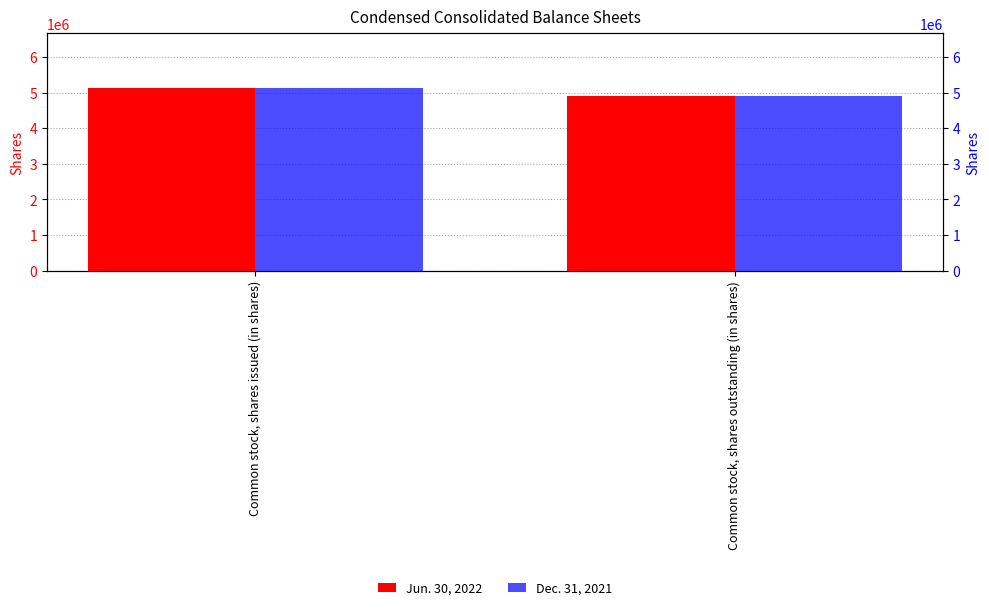

The Dec. 31, 2021 series shows 8112136 at Common stock, shares outstanding (in shares). True or false?

False